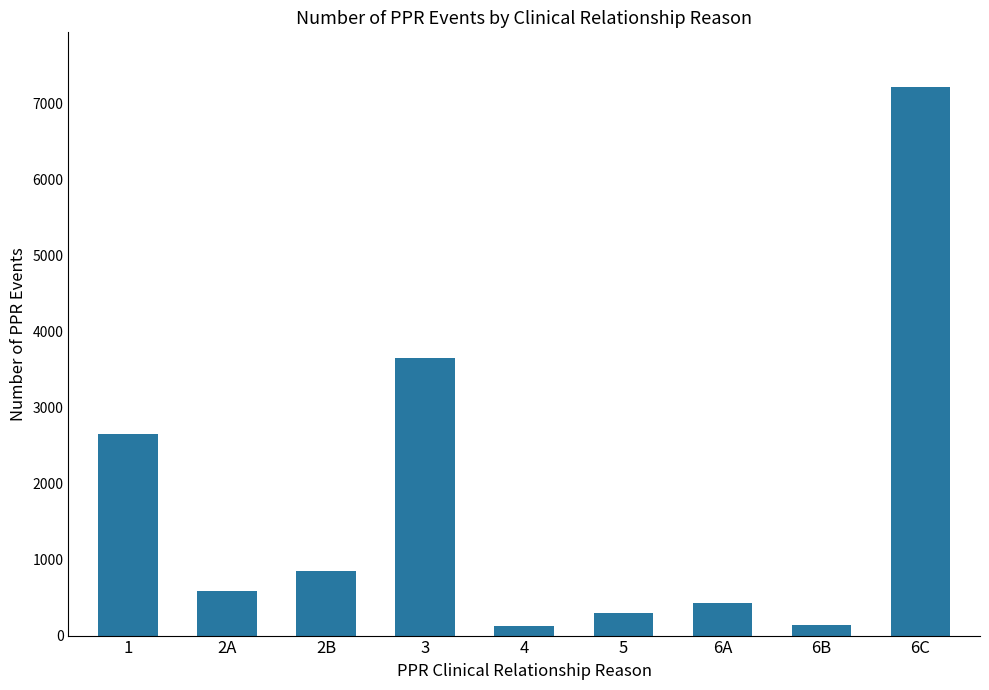

What is the label of the 3rd bar from the right?

6A